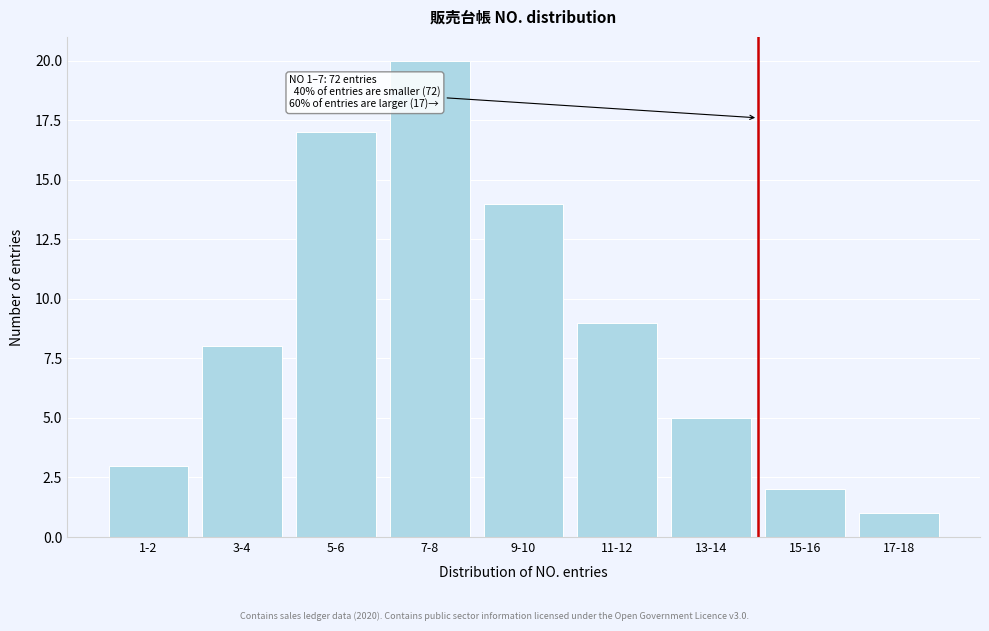

Reading left to right, what are all the values shown in this chart?

3	8	17	20	14	9	5	2	1